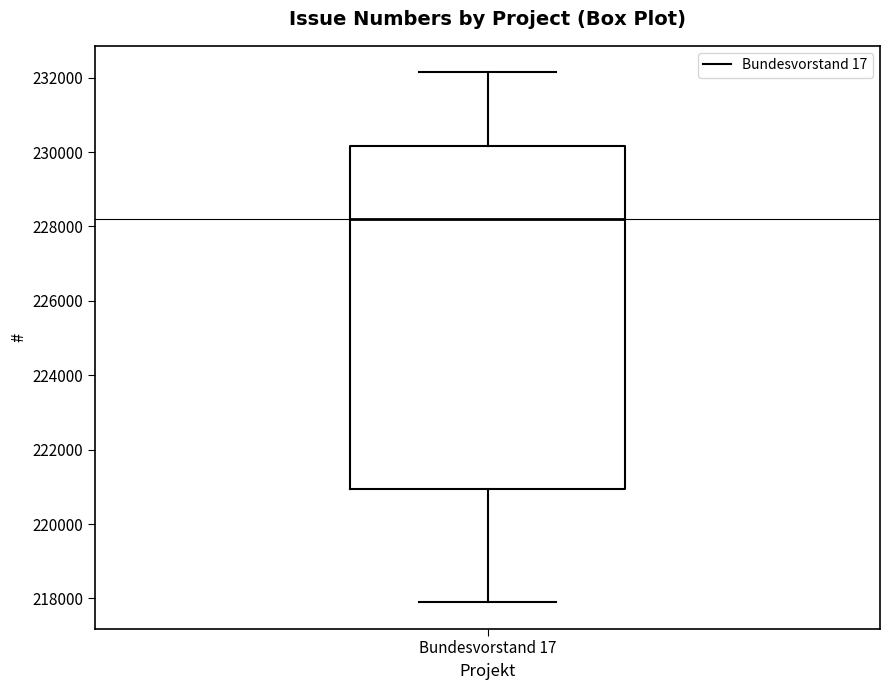

Where does the lower whisker of the box for Bundesvorstand 17 end on the y-axis? The values are not printed on the chart, so give them approximately, as read against the axis.

217800